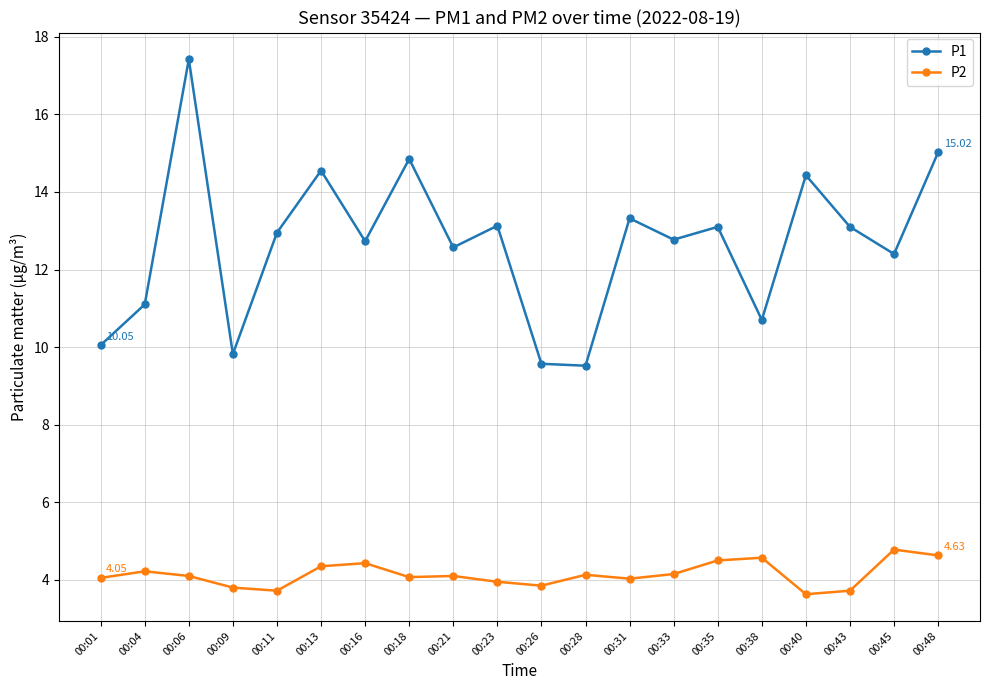

Rank the series by their maximum value, from lowest to highest.

P2, P1